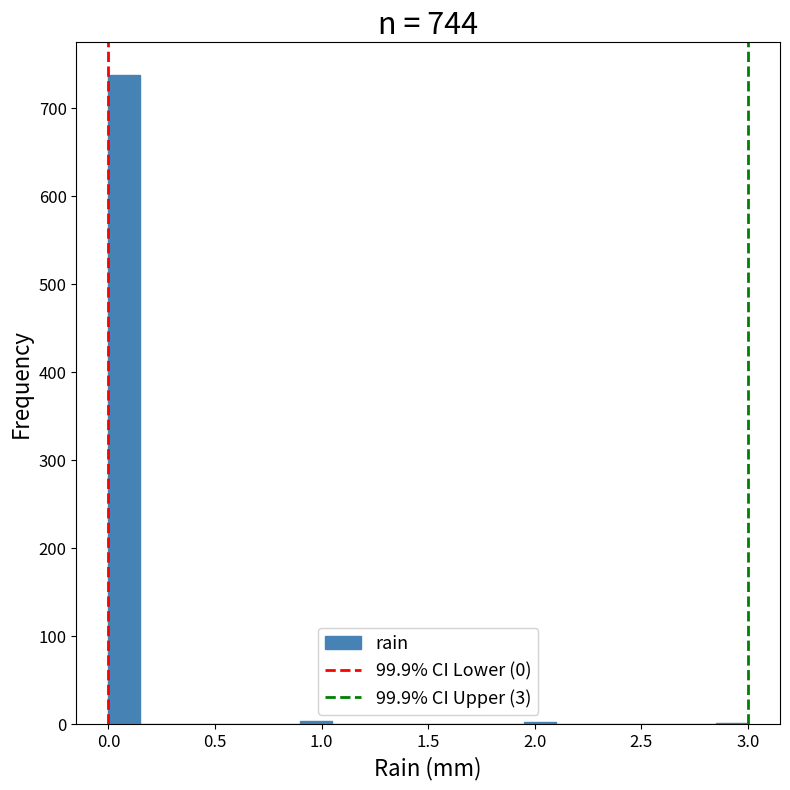

Read against the x-axis, roughly where is the centre of the tallest bar?

0.10